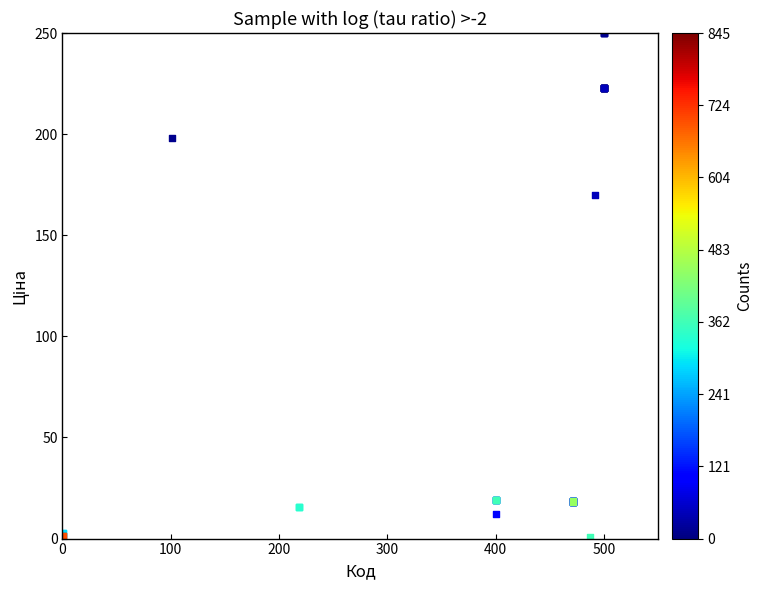

What Y value in the scatter plot is closest to 125?

169.7